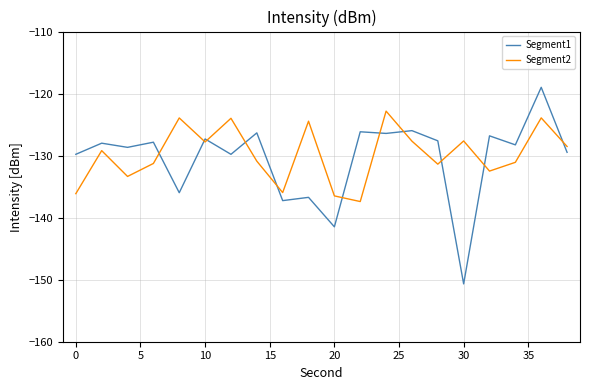

List the series in order of their peak value, lowest first.

Segment2, Segment1